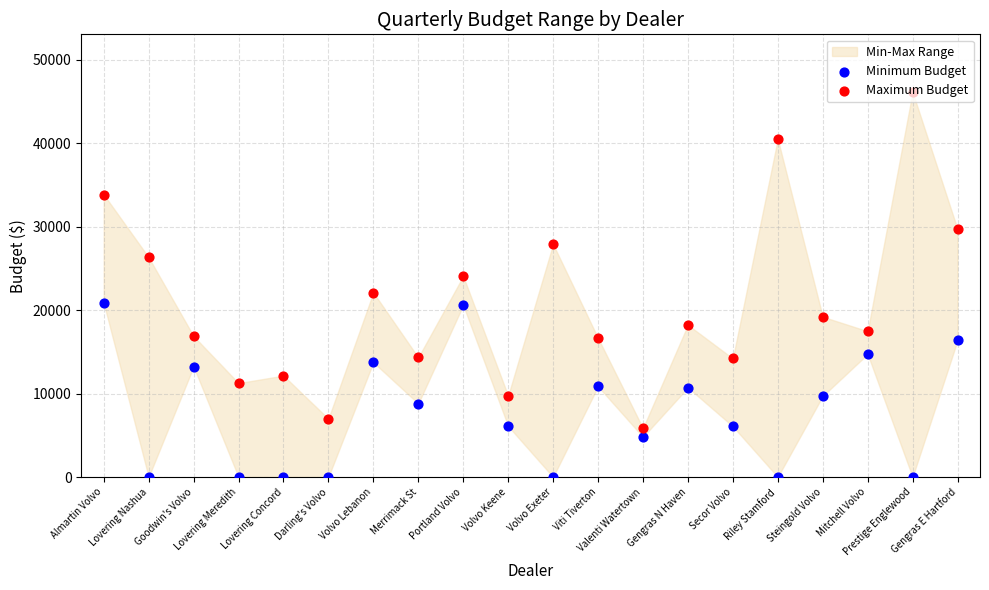

Is the value of Maximum Budget at Secor Volvo greater than the value of Minimum Budget at Gengras E Hartford?

No